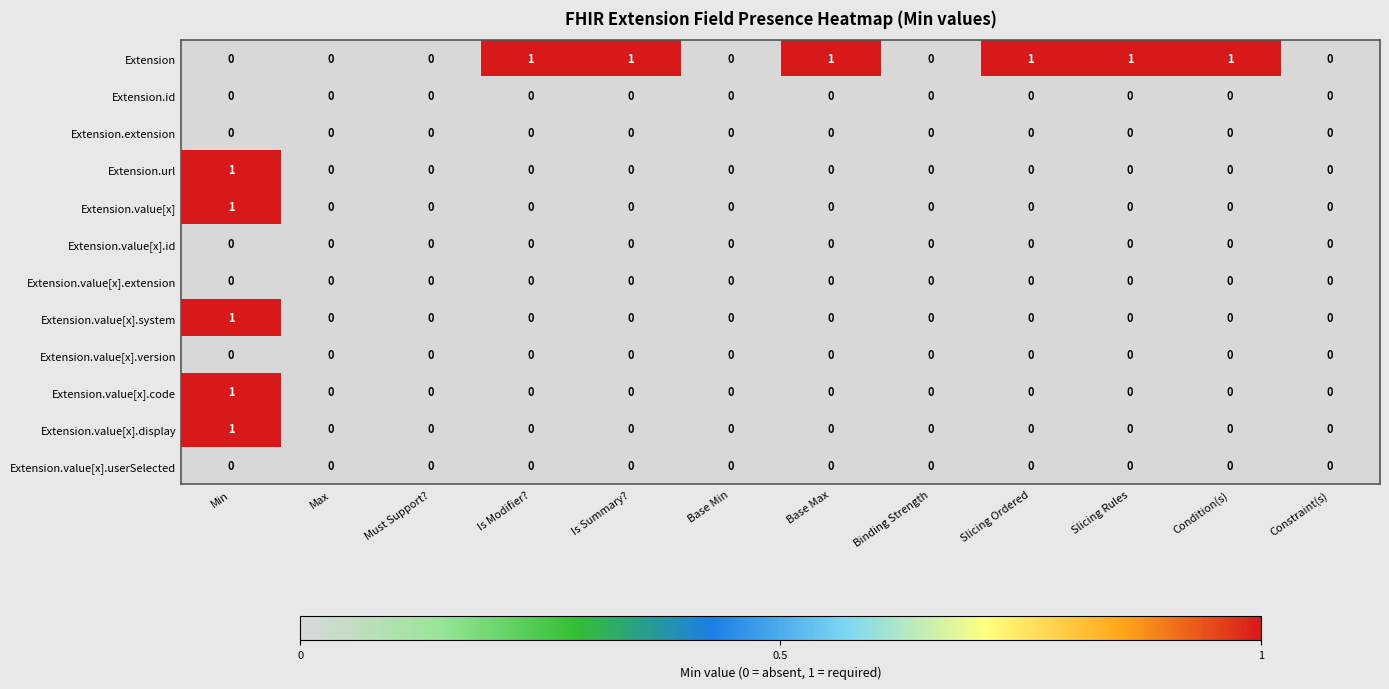

How many series are shown in this chart?

12